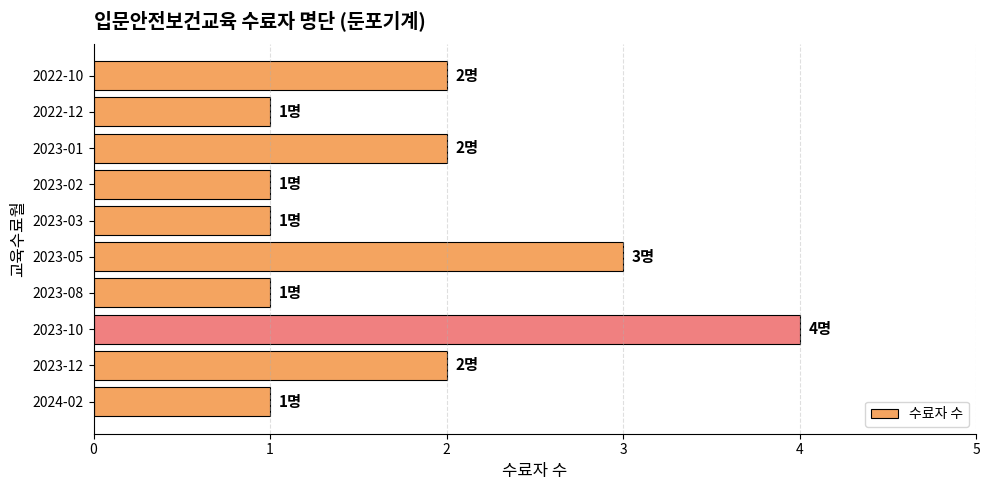

What is the ratio of the value at 2023-02 to the value at 2023-03?

1.0